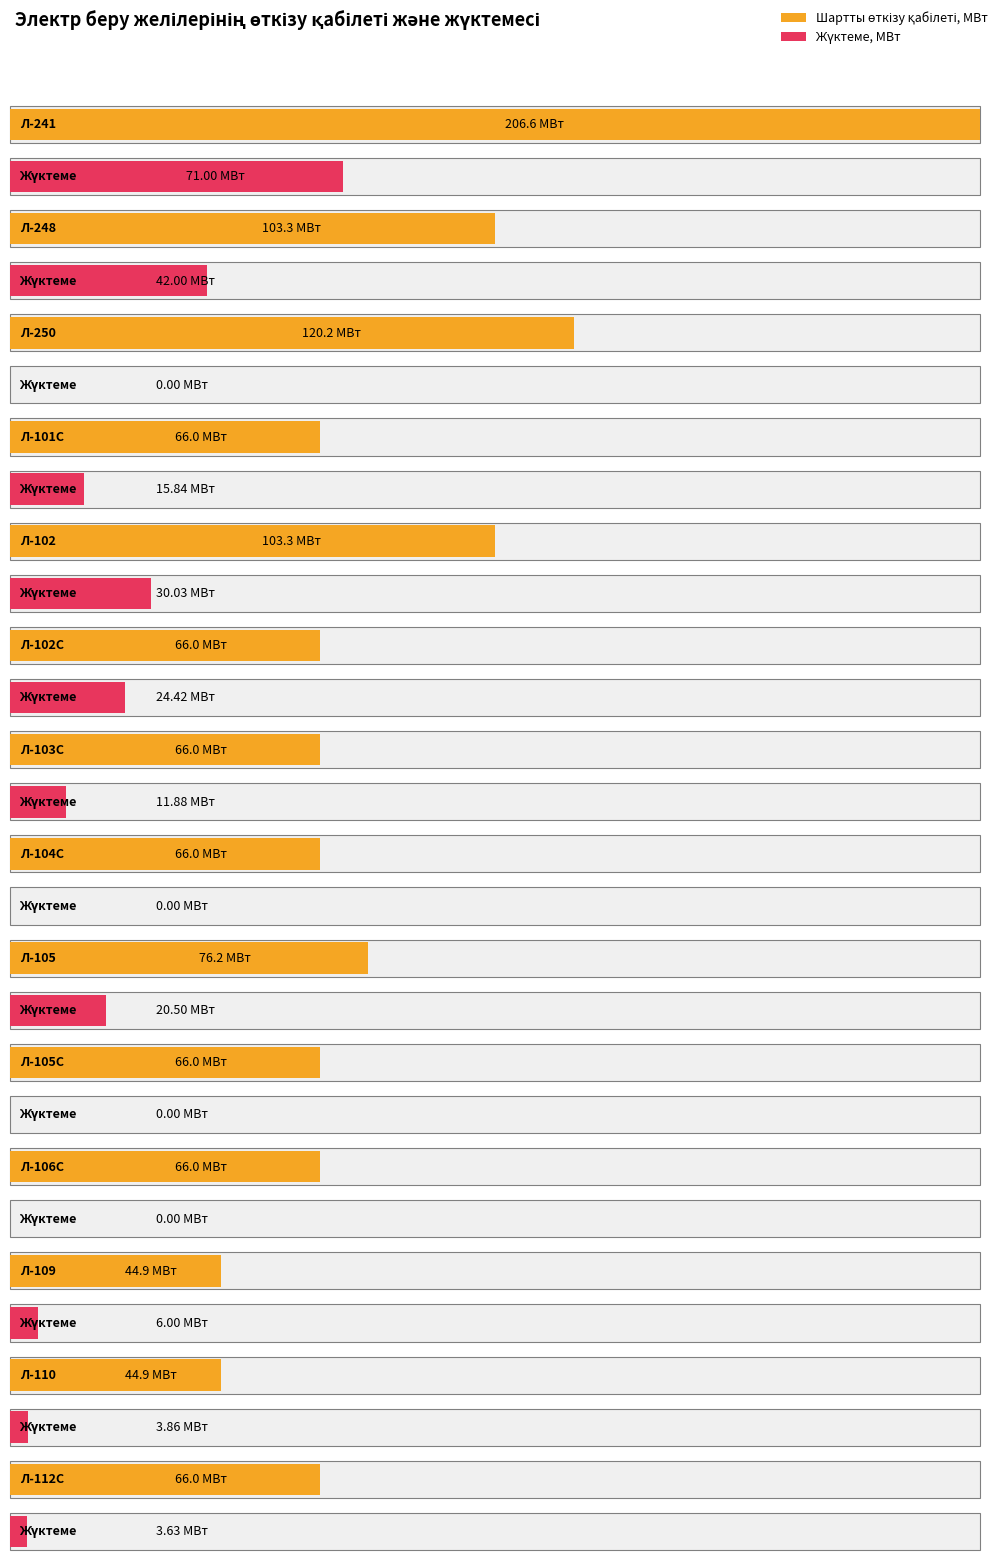

How many bars are there in each group?

2